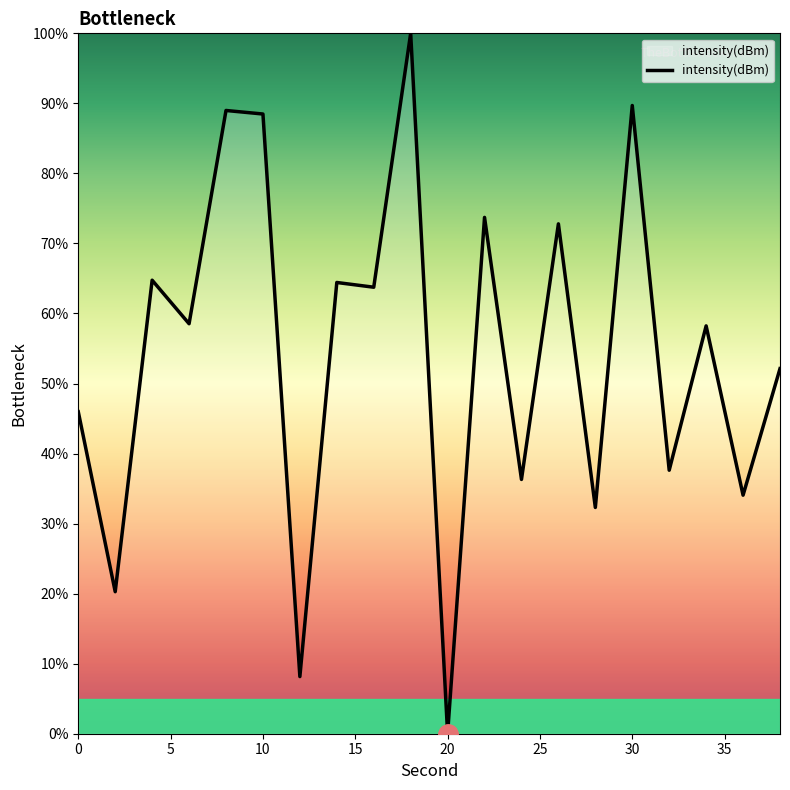

What is the maximum value shown in the chart?

100.0